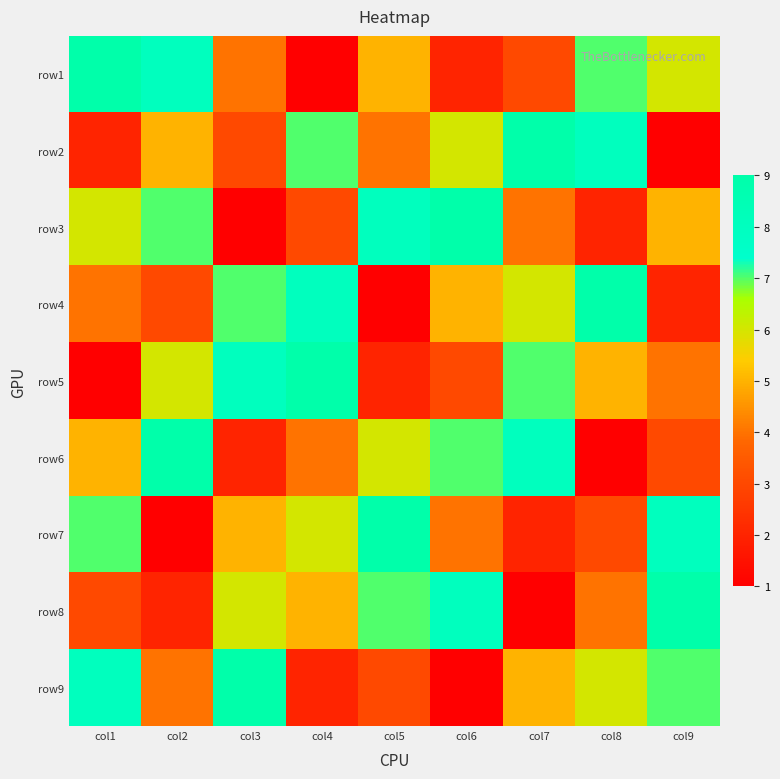

What is the minimum value shown in the chart?

1